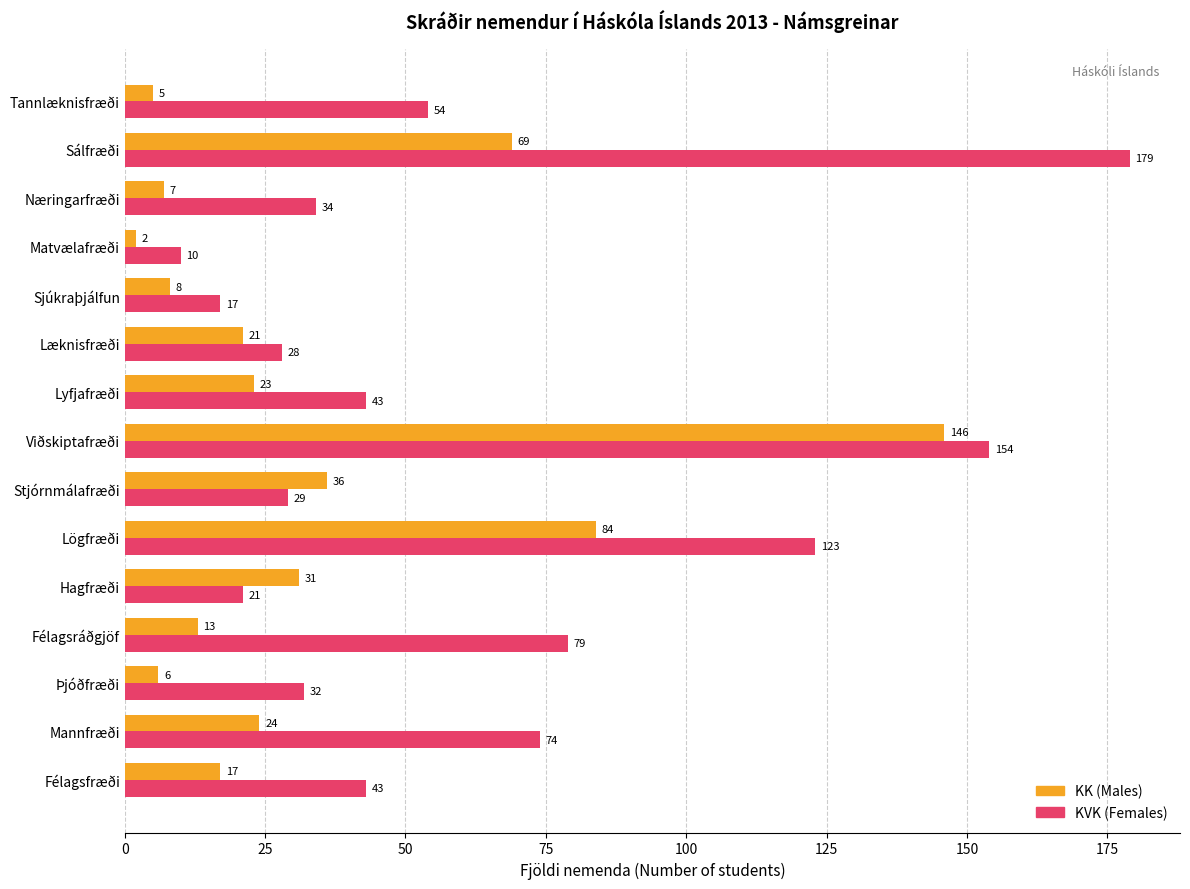

What is the difference between the maximum and minimum values in the KK (Males) series?

144